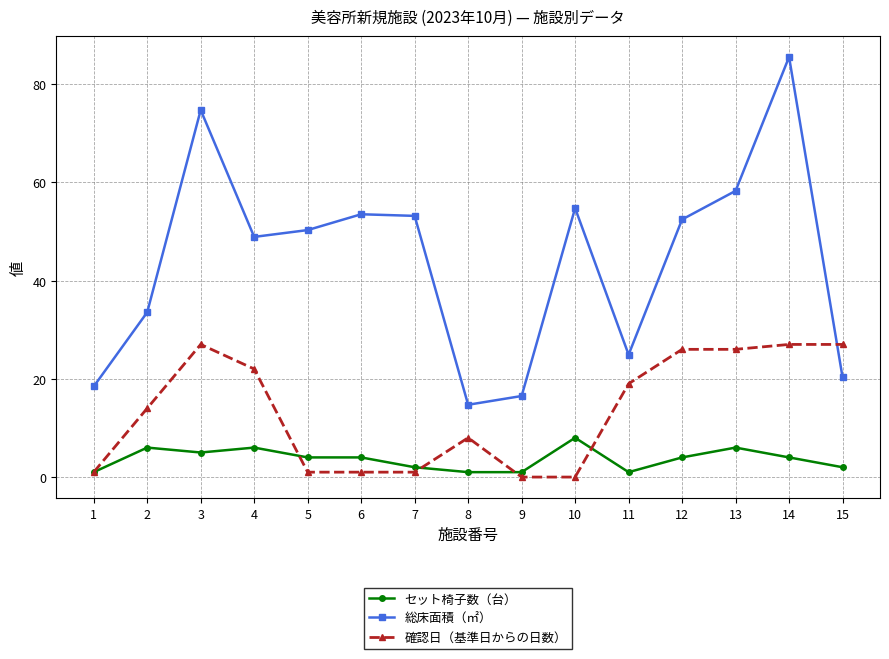

At how many categories does at least one series exceed 3?

15